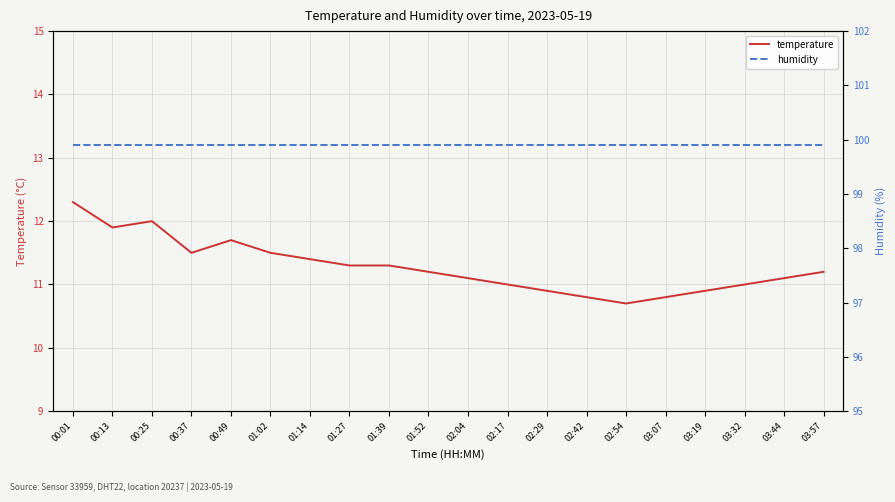

True or false: humidity has a value of 67.2 at 00:49.

False